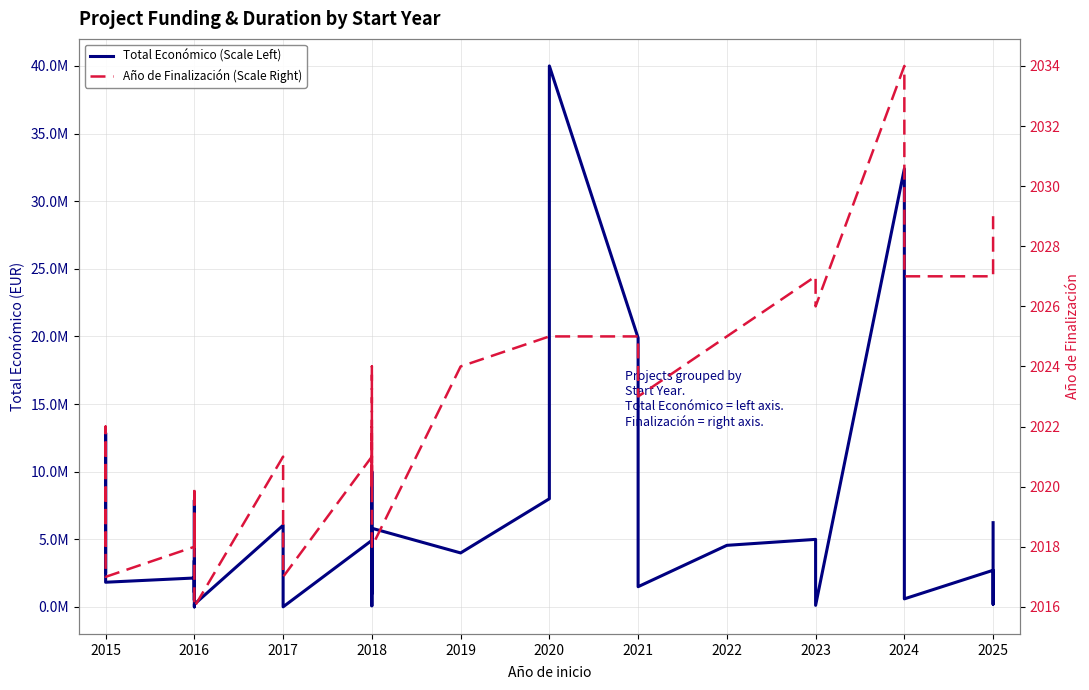

The Total Económico (Scale Left) series shows 600000 at 2024. True or false?

True